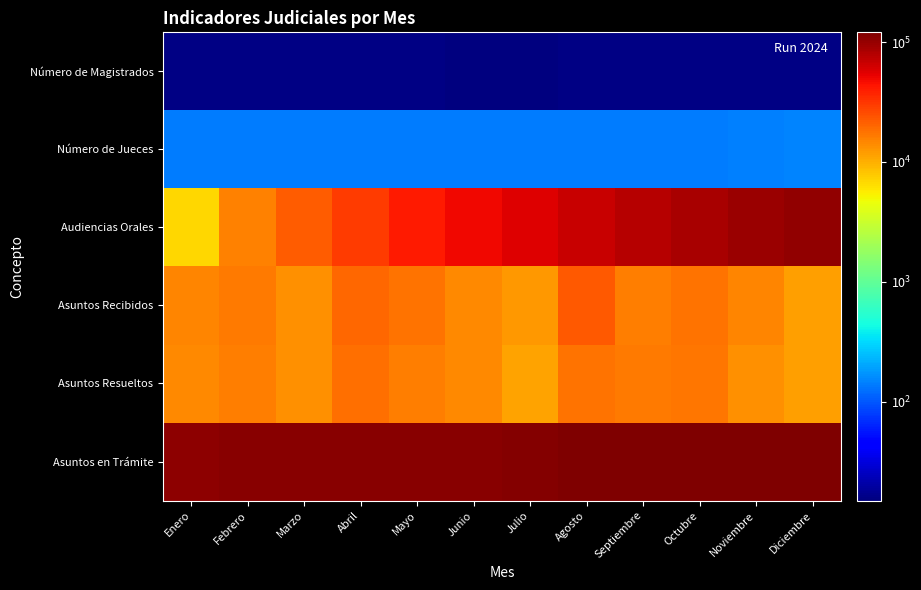

Reading right to left, what are all the values shown in this chart?

Número de Magistrados: Diciembre=16	Noviembre=16	Octubre=16	Septiembre=16	Agosto=16	Julio=15	Junio=15	Mayo=16	Abril=16	Marzo=16	Febrero=16	Enero=16
Número de Jueces: Diciembre=151	Noviembre=145	Octubre=138	Septiembre=138	Agosto=139	Julio=139	Junio=140	Mayo=141	Abril=138	Marzo=139	Febrero=140	Enero=140
Audiencias Orales: Diciembre=102642	Noviembre=94834	Octubre=85672	Septiembre=76355	Agosto=66795	Julio=56208	Junio=49224	Mayo=40966	Abril=30501	Marzo=22090	Febrero=15462	Enero=6940
Asuntos Recibidos: Diciembre=11660	Noviembre=15003	Octubre=17957	Septiembre=15966	Agosto=22971	Julio=12436	Junio=14602	Mayo=17814	Abril=19817	Marzo=13305	Febrero=16731	Enero=14664
Asuntos Resueltos: Diciembre=11452	Noviembre=13240	Octubre=17055	Septiembre=16679	Agosto=18065	Julio=11289	Junio=14272	Mayo=16195	Abril=18353	Marzo=13332	Febrero=15787	Enero=14140
Asuntos en Trámite: Diciembre=120403	Noviembre=120172	Octubre=118395	Septiembre=117474	Agosto=118149	Julio=113230	Junio=112077	Mayo=111736	Abril=110093	Marzo=108616	Febrero=108632	Enero=107679